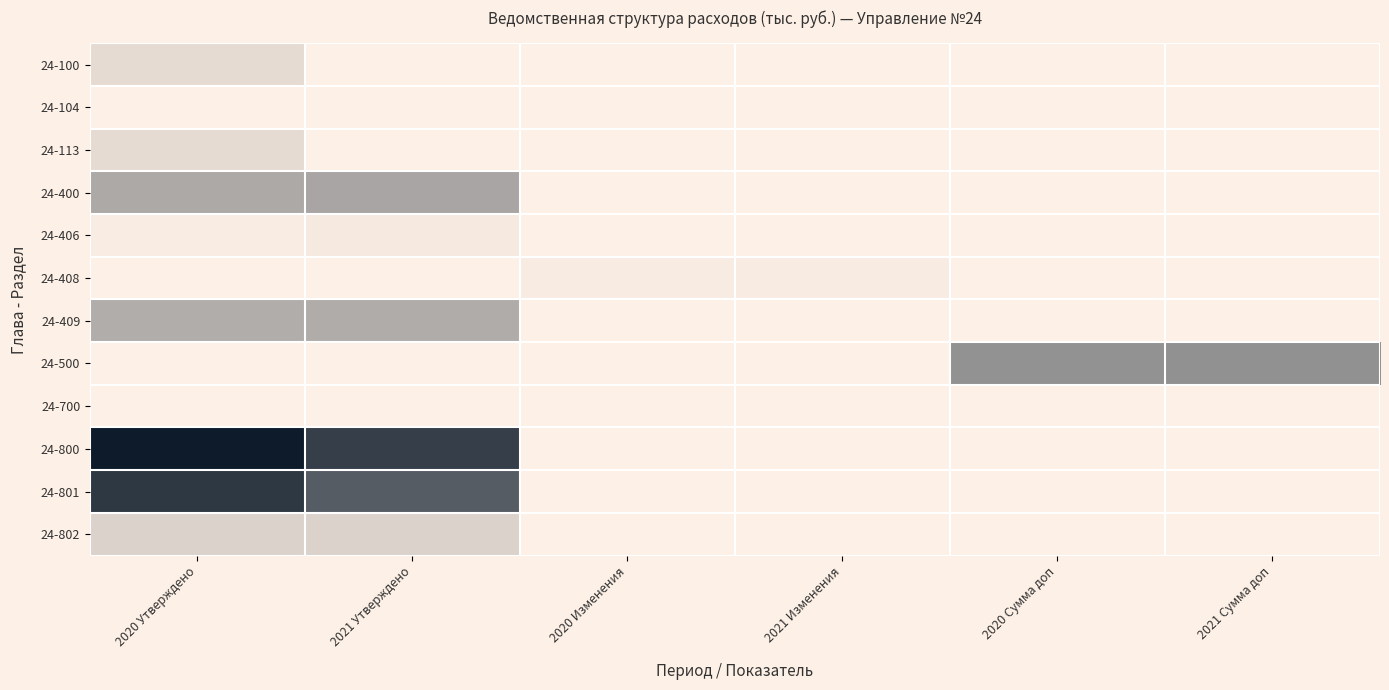

Which has a higher value, 2021 Сумма доп or 2020 Утверждено?

2020 Утверждено